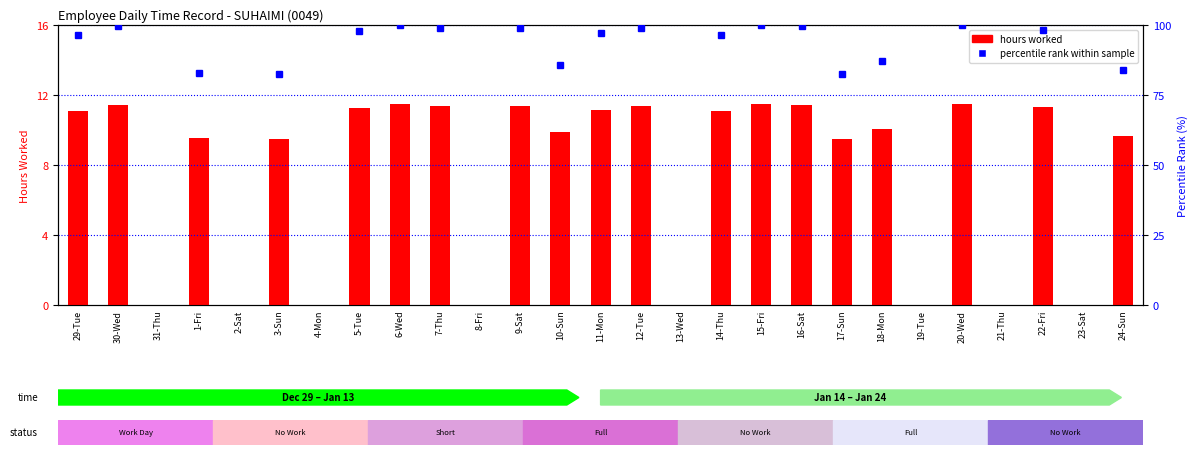

Between 24-Sun and 16-Sat, which is larger?

16-Sat